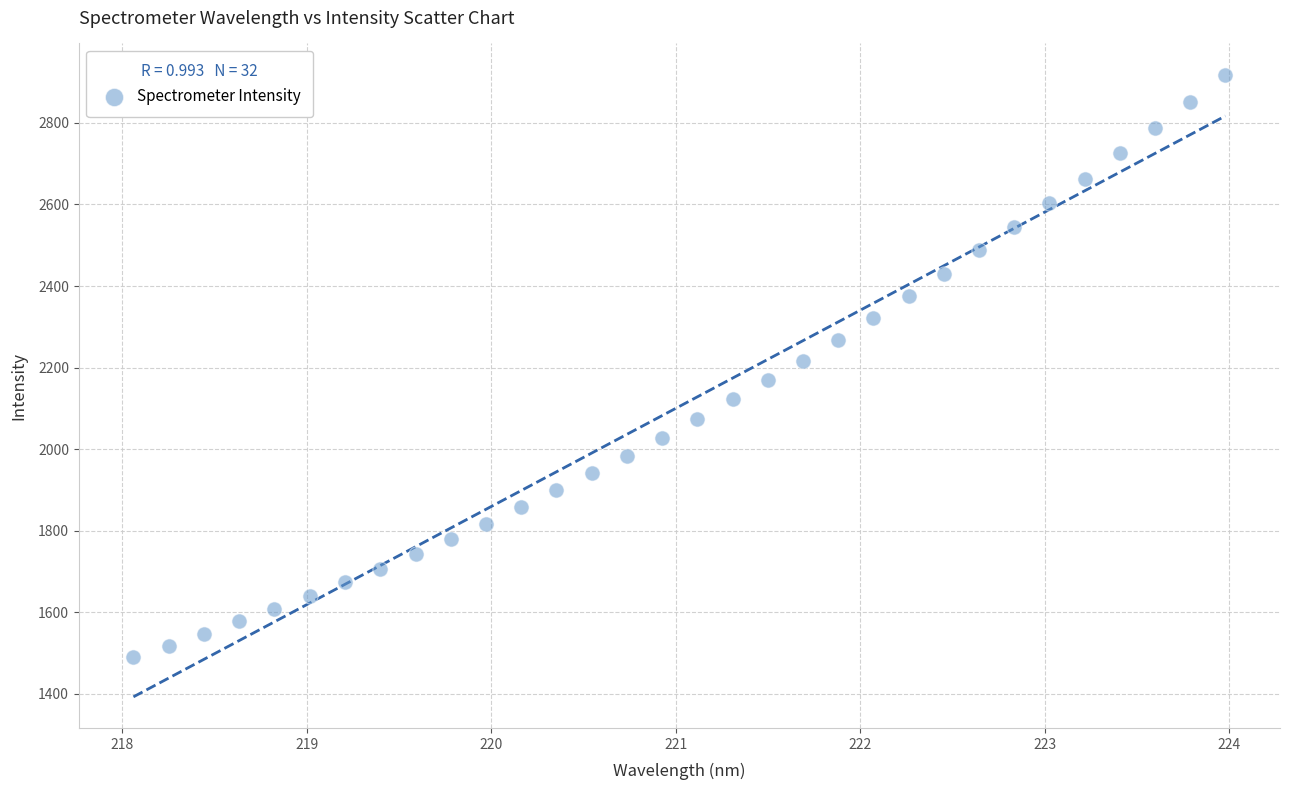

What is the range of X values (max minus min)?

5.9